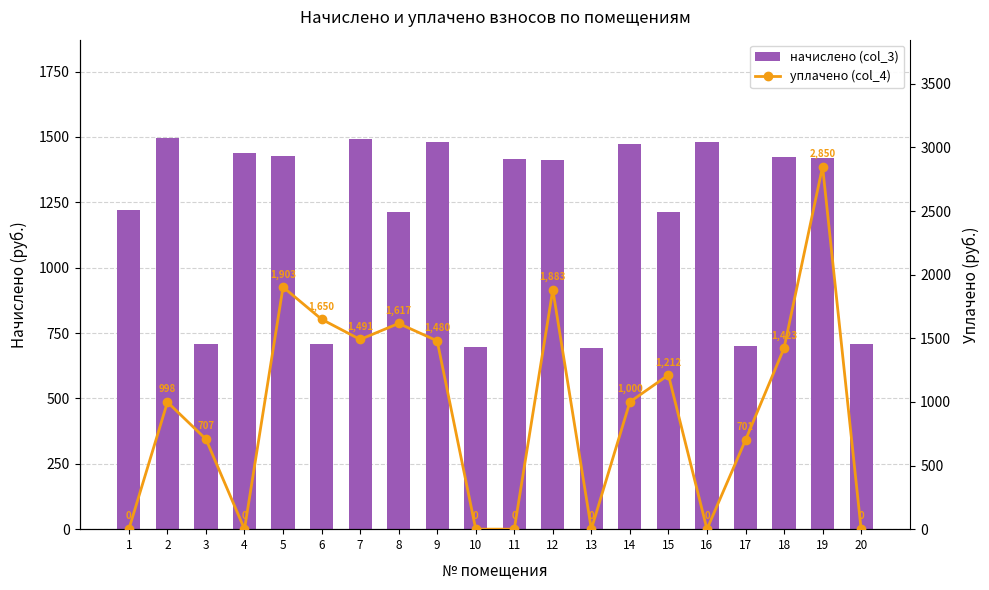

At which label does начислено (col_3) first exceed 1416?

2